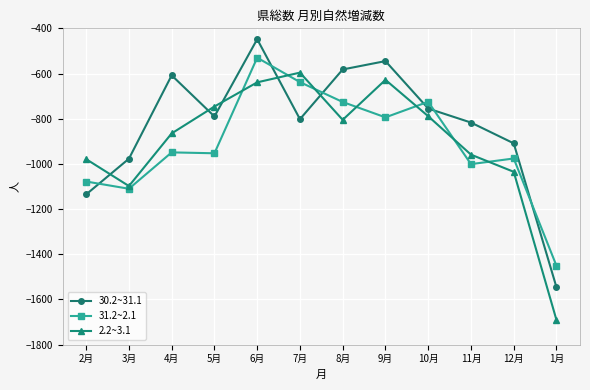

What is the value of the 31.2~2.1 point at the 1st from the left?

-1078